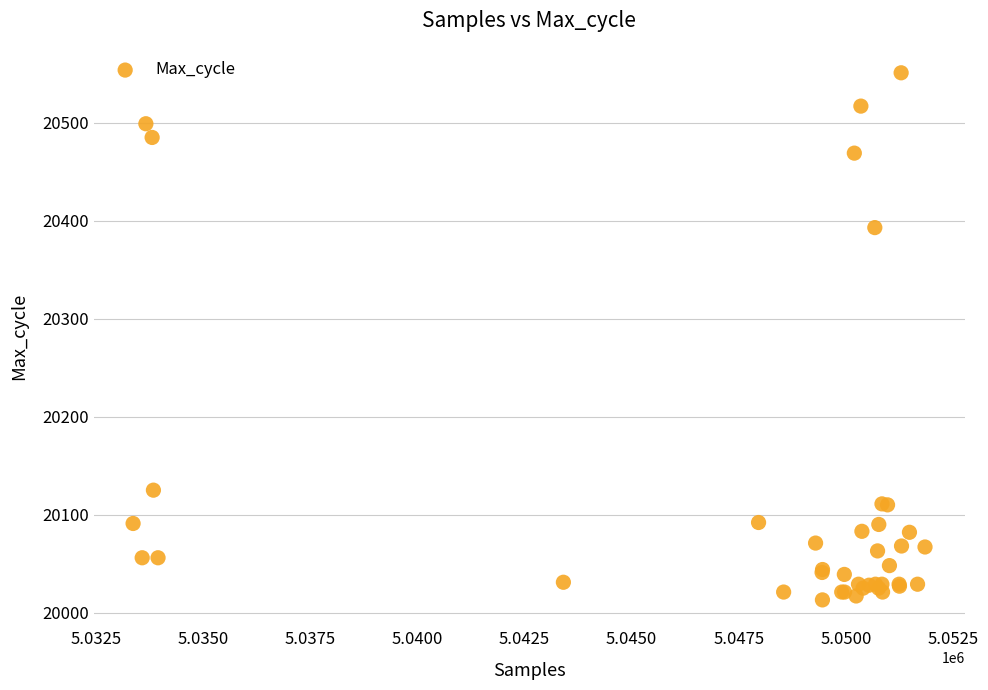

What Y value in the scatter plot is closest to 20282?

20393